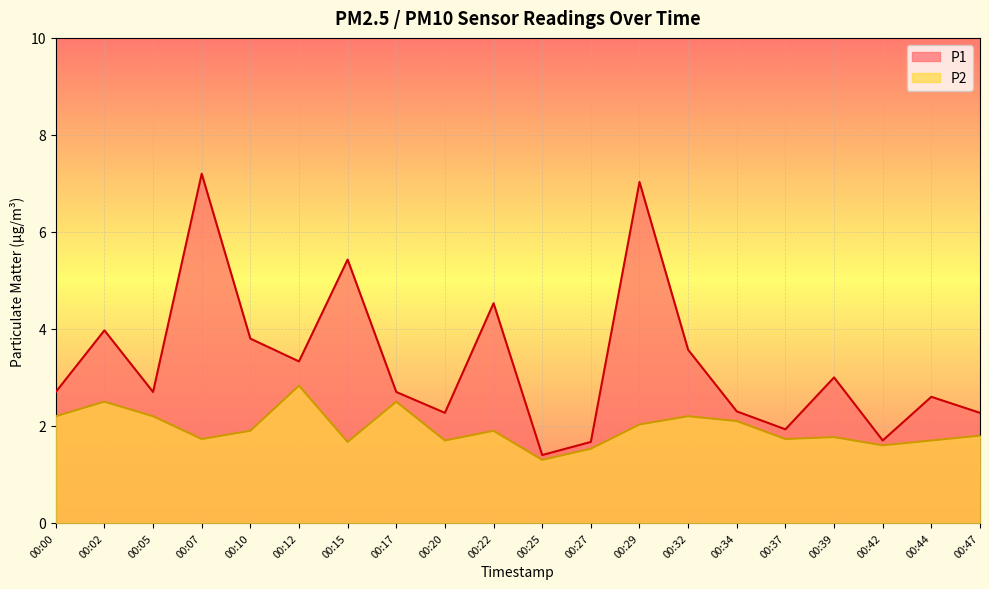

Reading left to right, transcribe all the data shown in this chart.

P1: 00:00=2.7	00:02=4.0	00:05=2.7	00:07=7.2	00:10=3.8	00:12=3.3	00:15=5.4	00:17=2.7	00:20=2.3	00:22=4.5	00:25=1.4	00:27=1.7	00:29=7.0	00:32=3.6	00:34=2.3	00:37=1.9	00:39=3.0	00:42=1.7	00:44=2.6	00:47=2.3
P2: 00:00=2.2	00:02=2.5	00:05=2.2	00:07=1.7	00:10=1.9	00:12=2.8	00:15=1.7	00:17=2.5	00:20=1.7	00:22=1.9	00:25=1.3	00:27=1.5	00:29=2.0	00:32=2.2	00:34=2.1	00:37=1.7	00:39=1.8	00:42=1.6	00:44=1.7	00:47=1.8